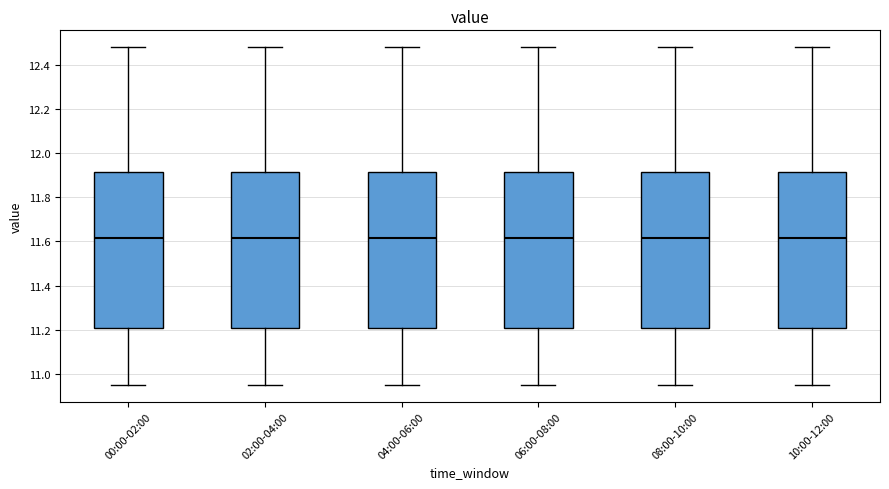

Reading left to right, read every box against the y-axis: the position of its median line, the range the box covers, and the ends of its whiskers. The values are not printed on the chart, so give them approximately, as read against the axis.

00:00-02:00: median 11.62, box 11.20 to 11.92, whiskers 10.96 to 12.48
02:00-04:00: median 11.62, box 11.20 to 11.92, whiskers 10.96 to 12.48
04:00-06:00: median 11.62, box 11.20 to 11.92, whiskers 10.96 to 12.48
06:00-08:00: median 11.62, box 11.20 to 11.92, whiskers 10.96 to 12.48
08:00-10:00: median 11.62, box 11.20 to 11.92, whiskers 10.96 to 12.48
10:00-12:00: median 11.62, box 11.20 to 11.92, whiskers 10.96 to 12.48